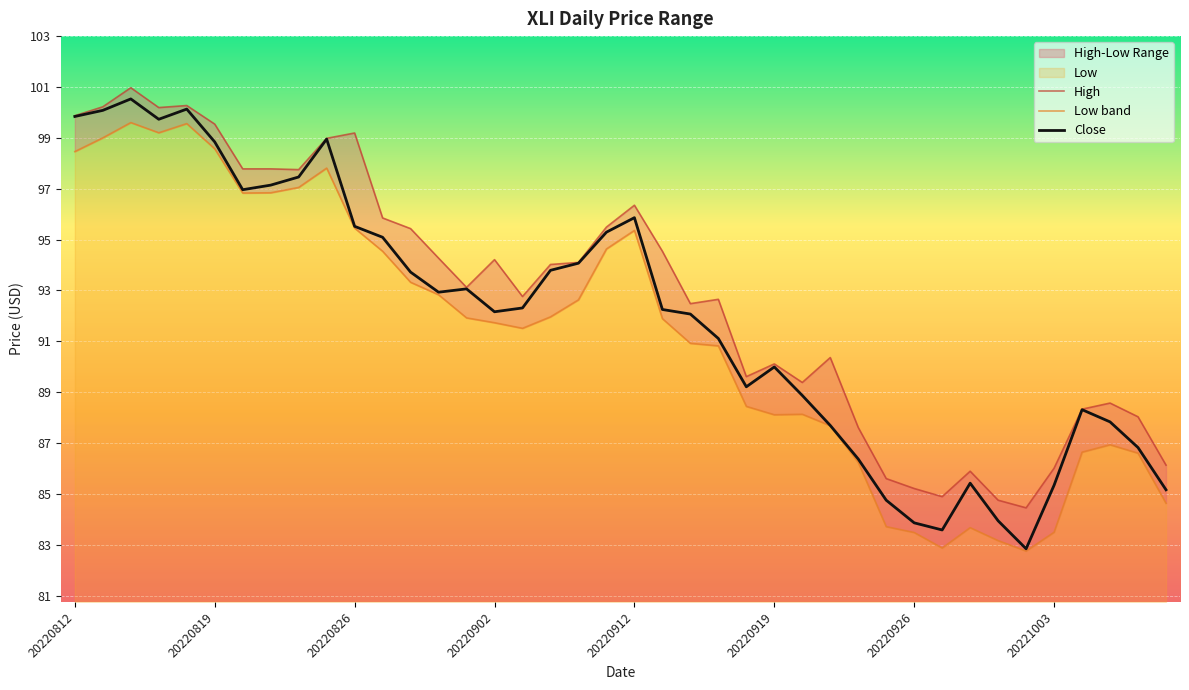

What is the approximate value of Close at 20220902?

92.2